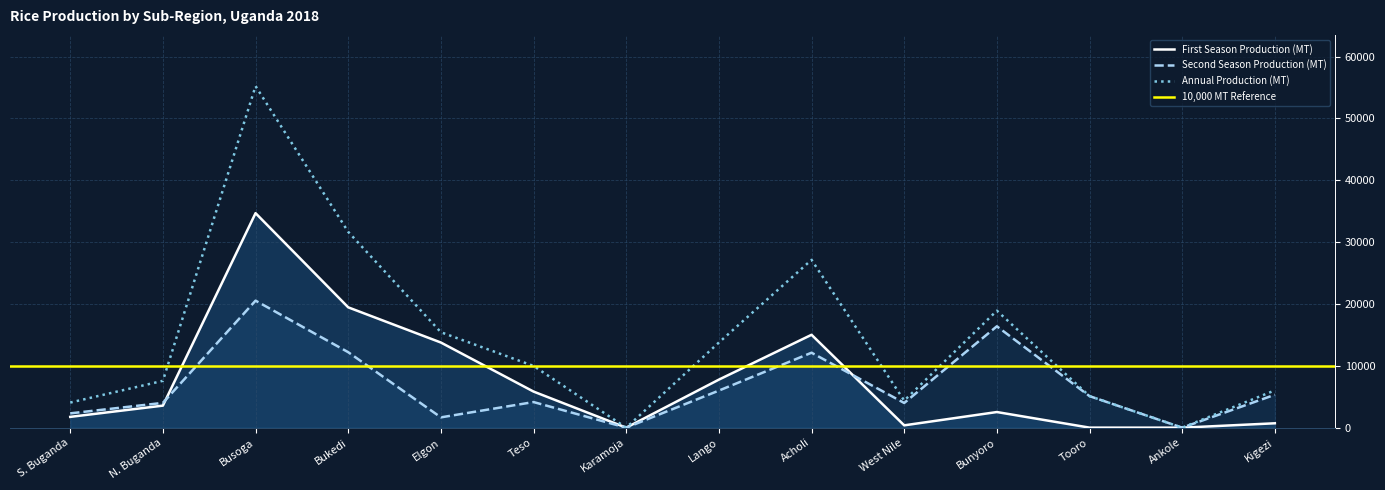

What is the sum of all First Season Production (MT) values?

105466